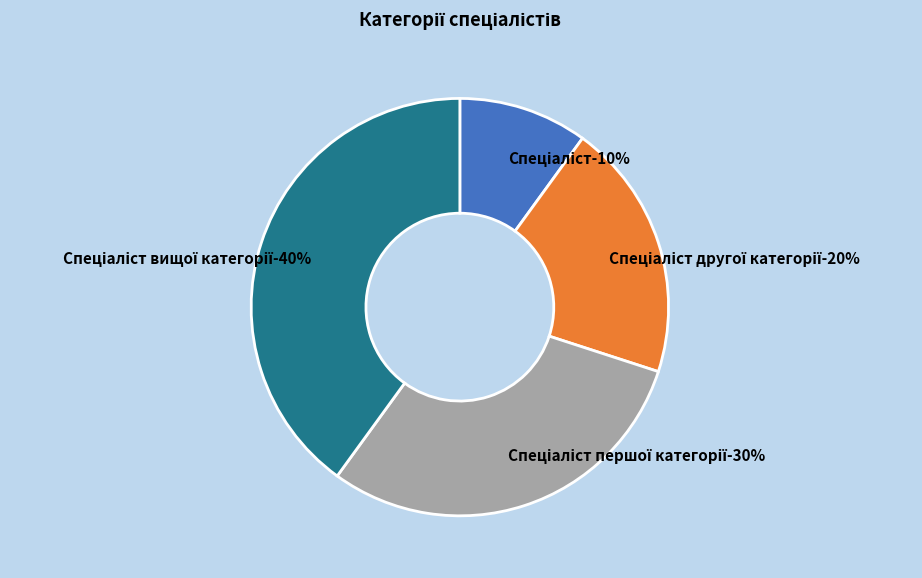

To the nearest percent, what percentage of the pie is Спеціаліст вищої категорії?

40%